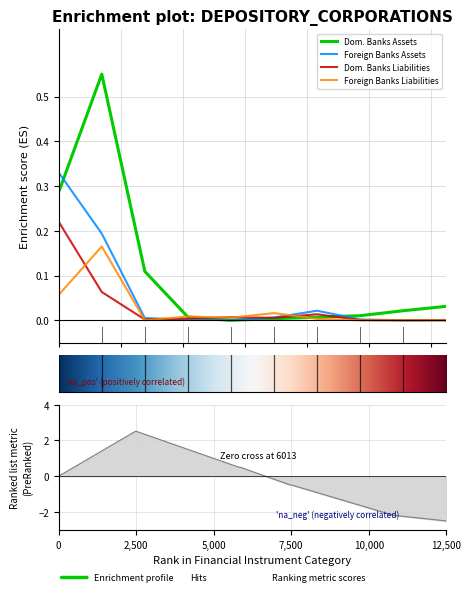

Is this an area chart (filled region under the line)?

No